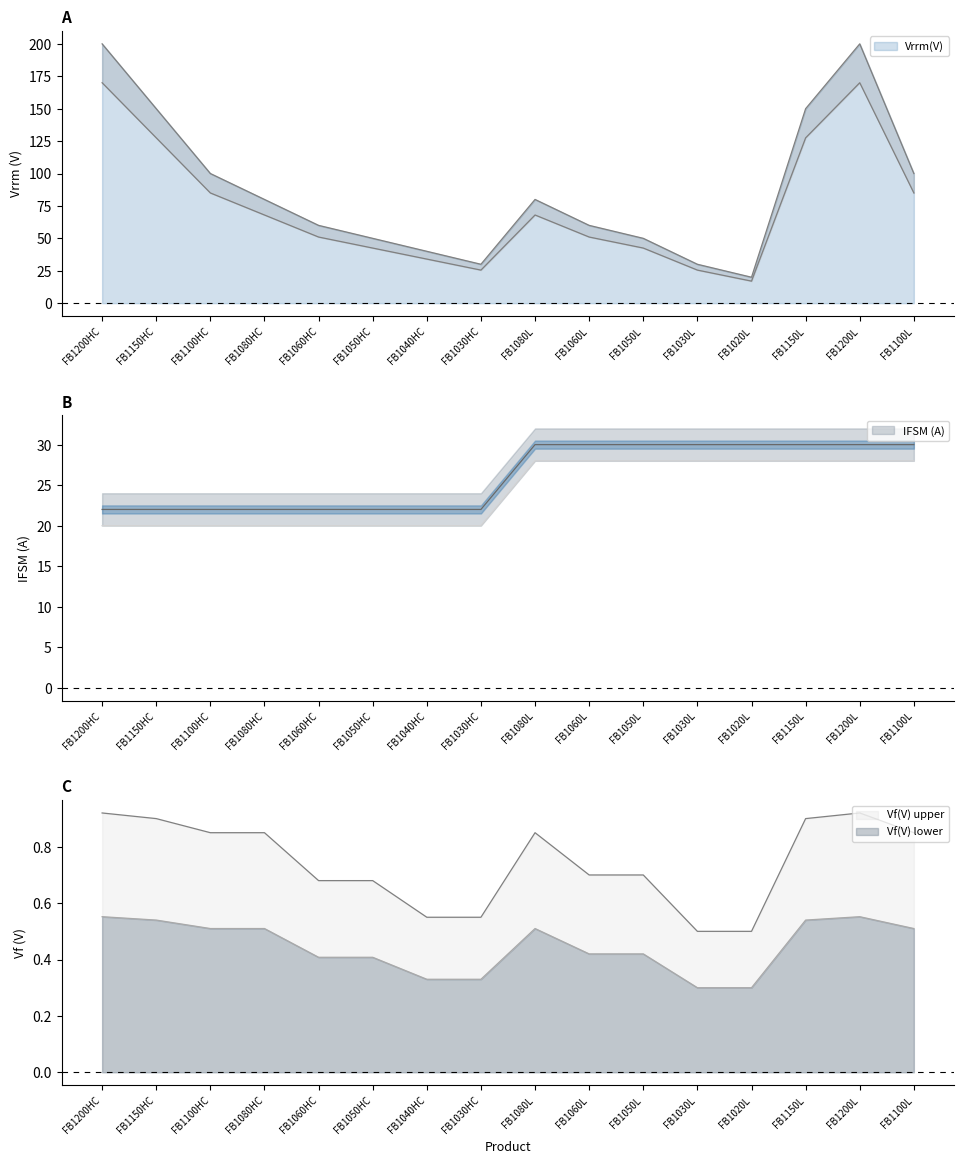

What position from the left is FB1060L?

10